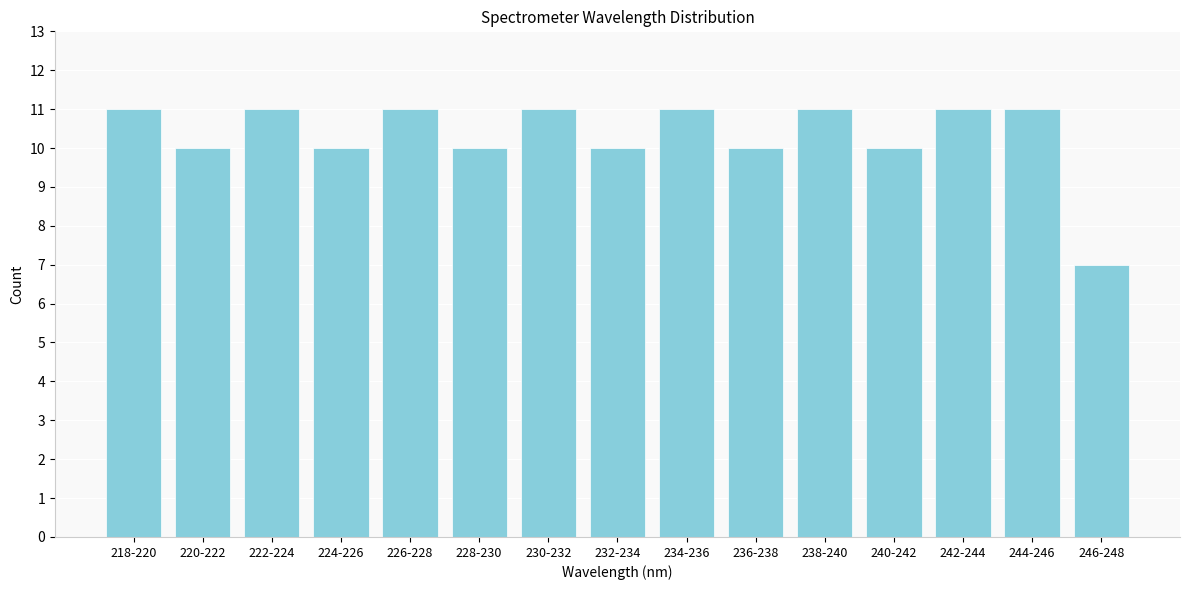

Reading left to right, transcribe all the data shown in this chart.

11	10	11	10	11	10	11	10	11	10	11	10	11	11	7